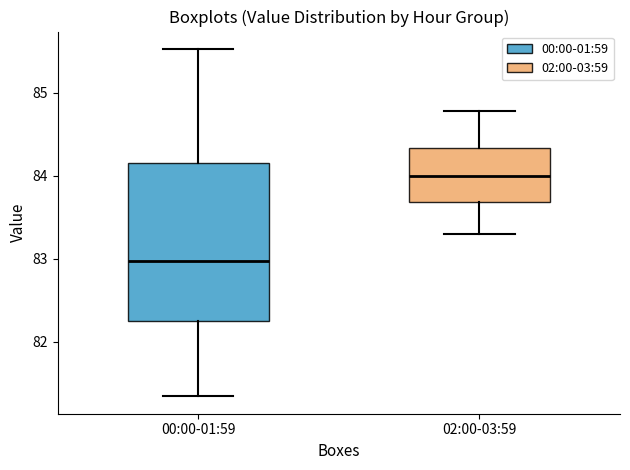

Reading left to right, read every box against the y-axis: the position of its median line, the range the box covers, and the ends of its whiskers. The values are not printed on the chart, so give them approximately, as read against the axis.

00:00-01:59: median 83.0, box 82.3 to 84.2, whiskers 81.3 to 85.5
02:00-03:59: median 84.0, box 83.7 to 84.3, whiskers 83.3 to 84.8